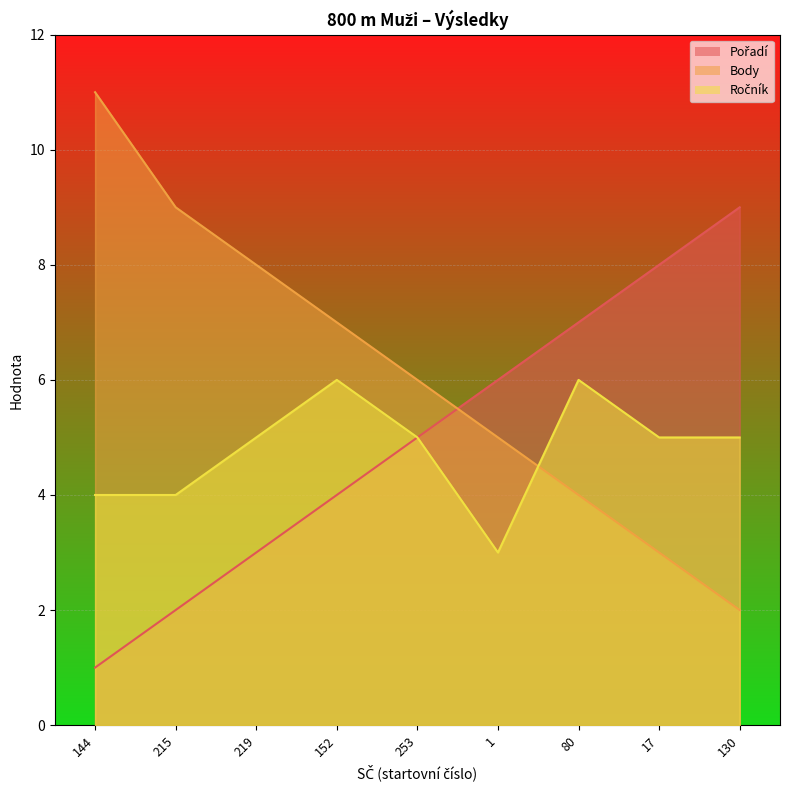

Rank the series by their maximum value, from lowest to highest.

Ročník, Pořadí, Body